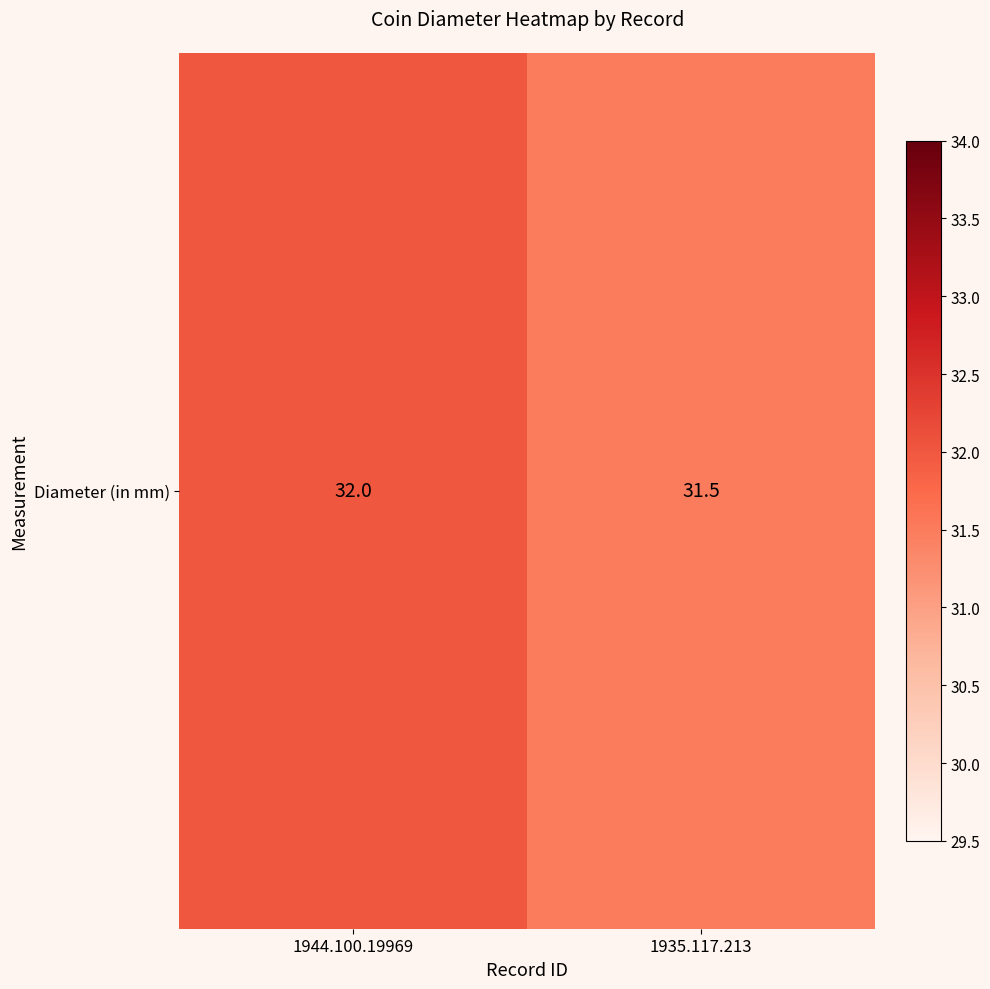

Rank the categories by value from lowest to highest.

1935.117.213, 1944.100.19969